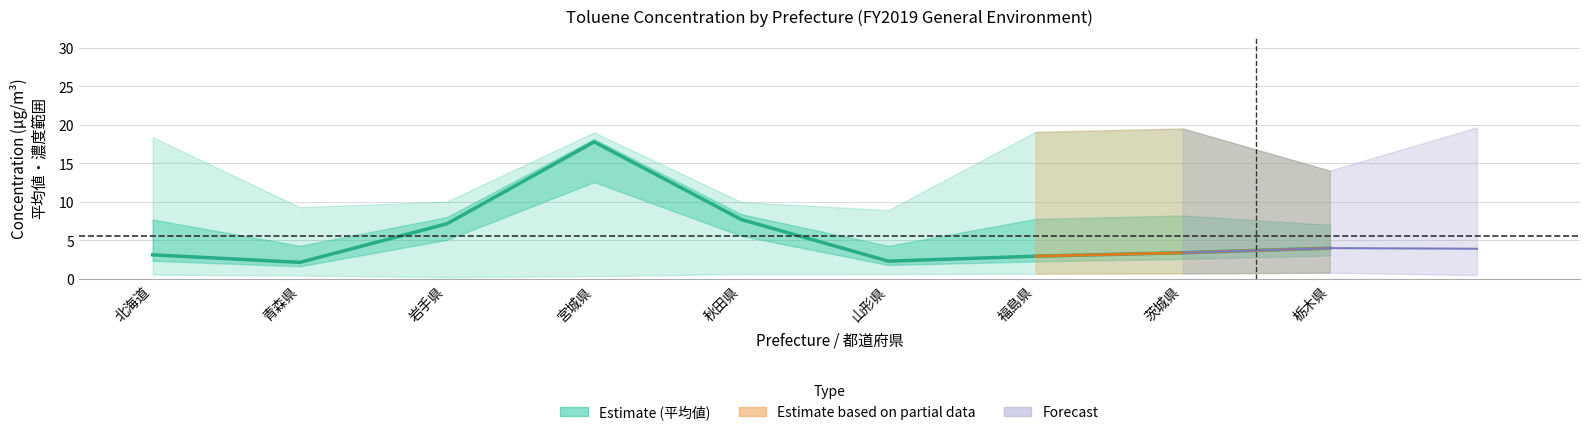

Where is the data nearest to the value 9?

秋田県